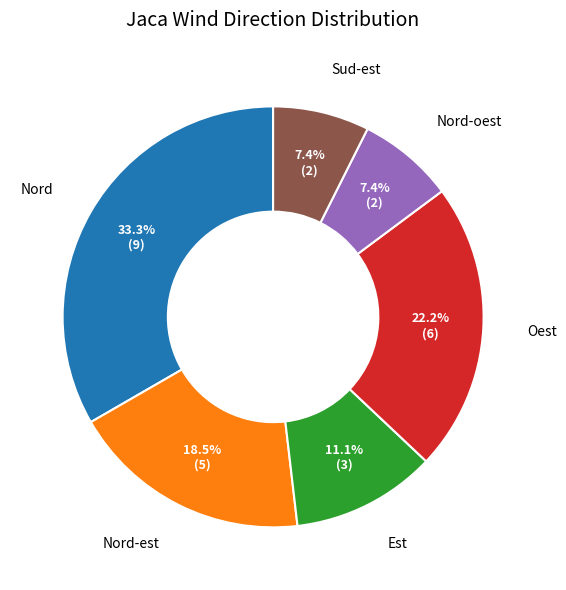

Which slice is the largest?

Nord